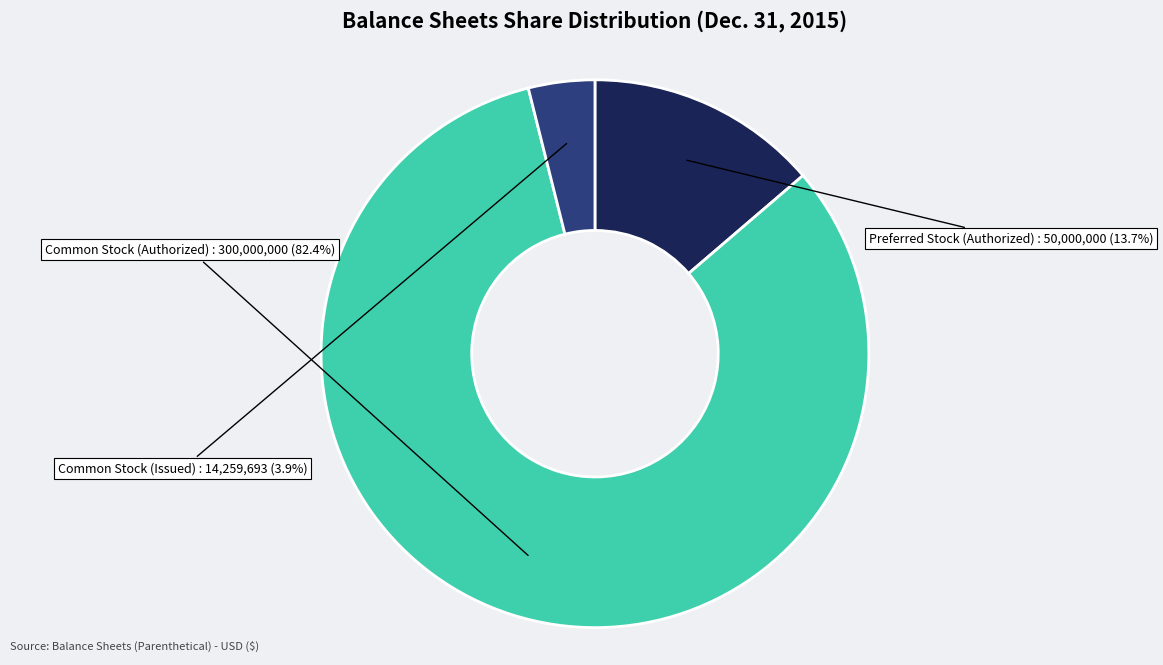

Is there any slice that represents more than half of the pie?

Yes